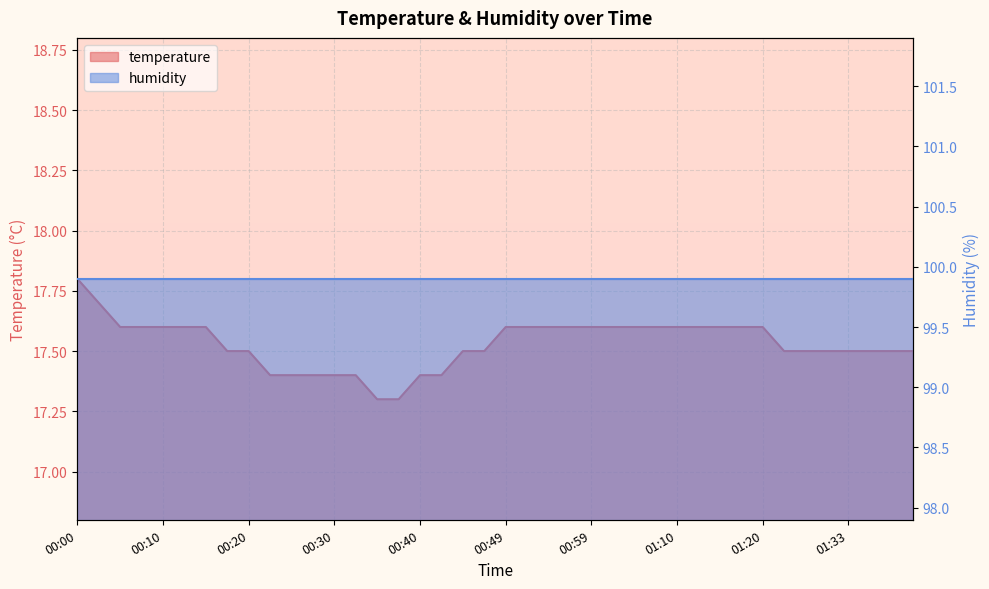

Is it true that the value at 00:37 is 17.3?

True